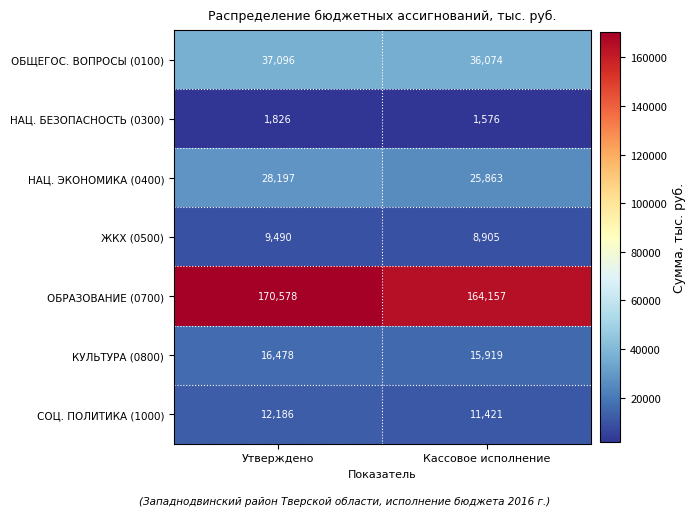

Which series changed the most between Утверждено and Кассовое исполнение?

ОБРАЗОВАНИЕ (0700)